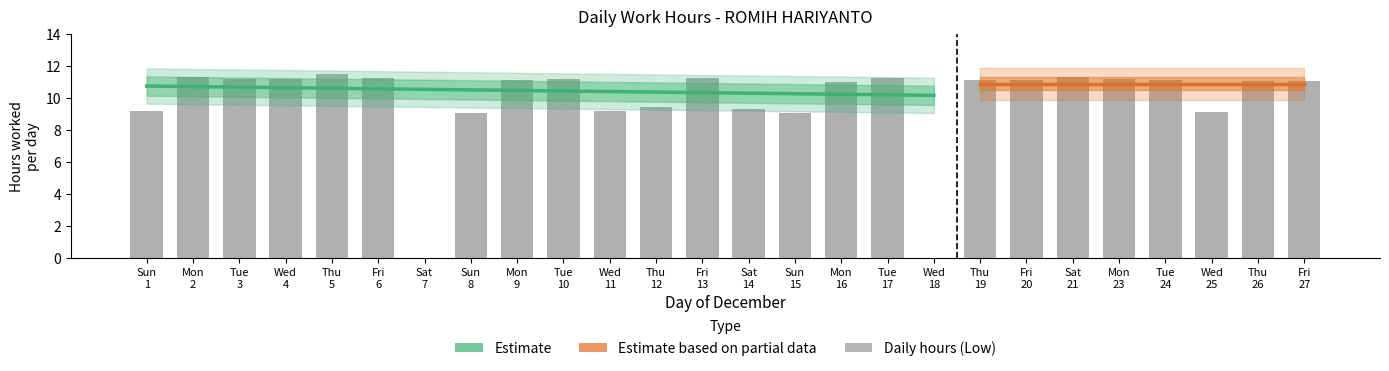

What is the approximate value at Thu 5?

11.5